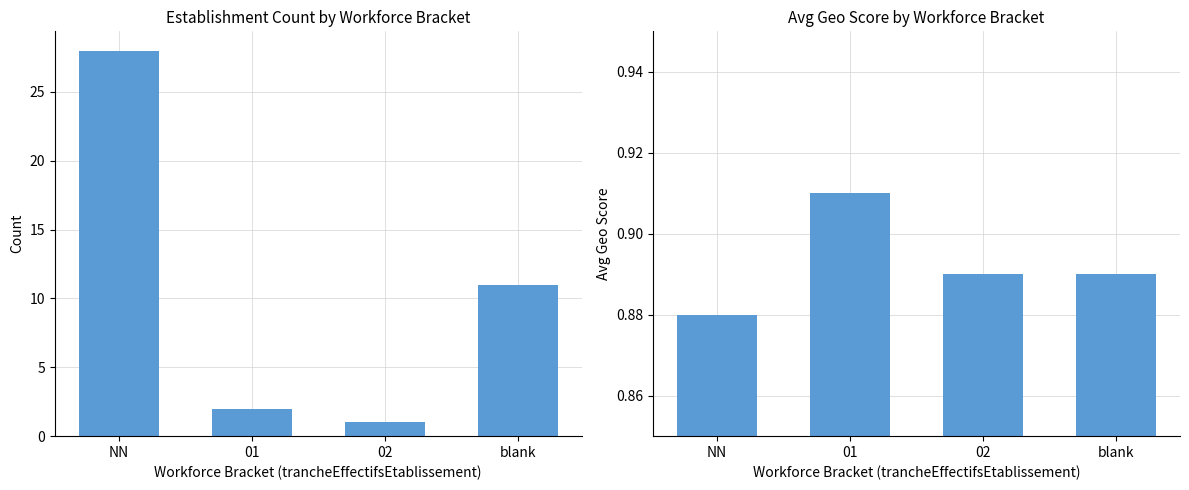

The value of Avg Geo Score at NN is 0.5. True or false?

False